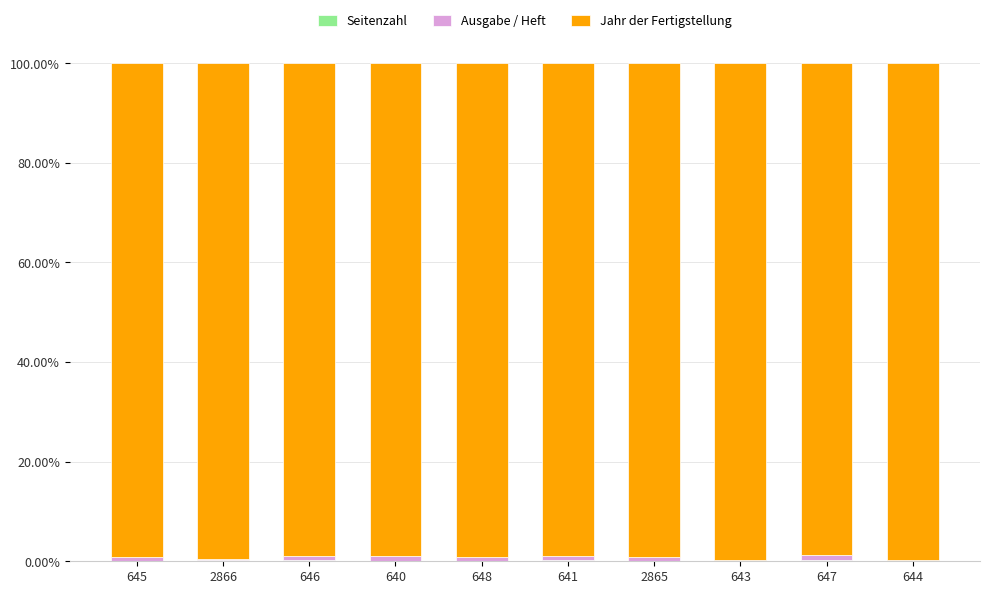

Count the number of categories in the chart.

10